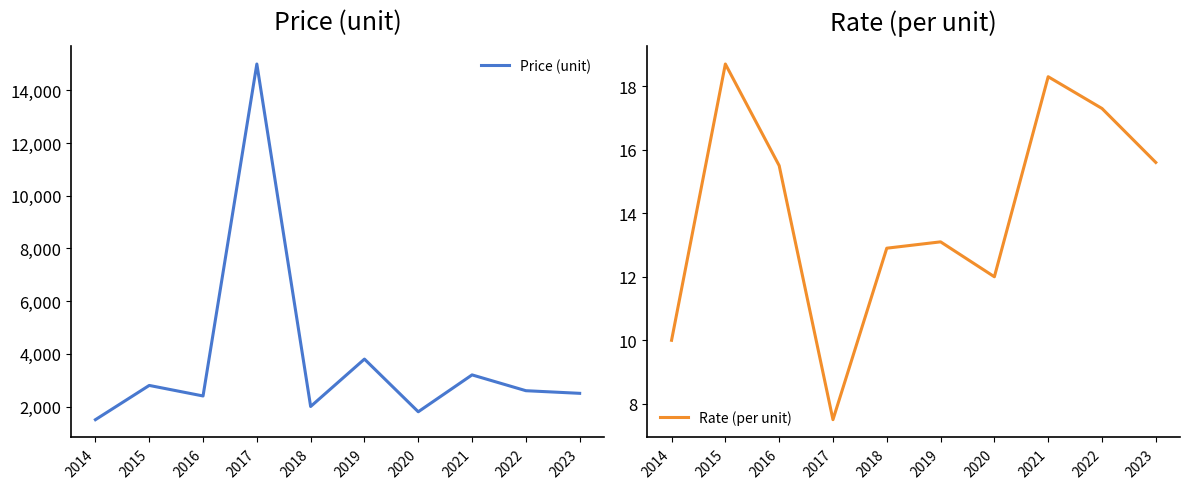

Does the chart display data point markers on the line(s)?

No